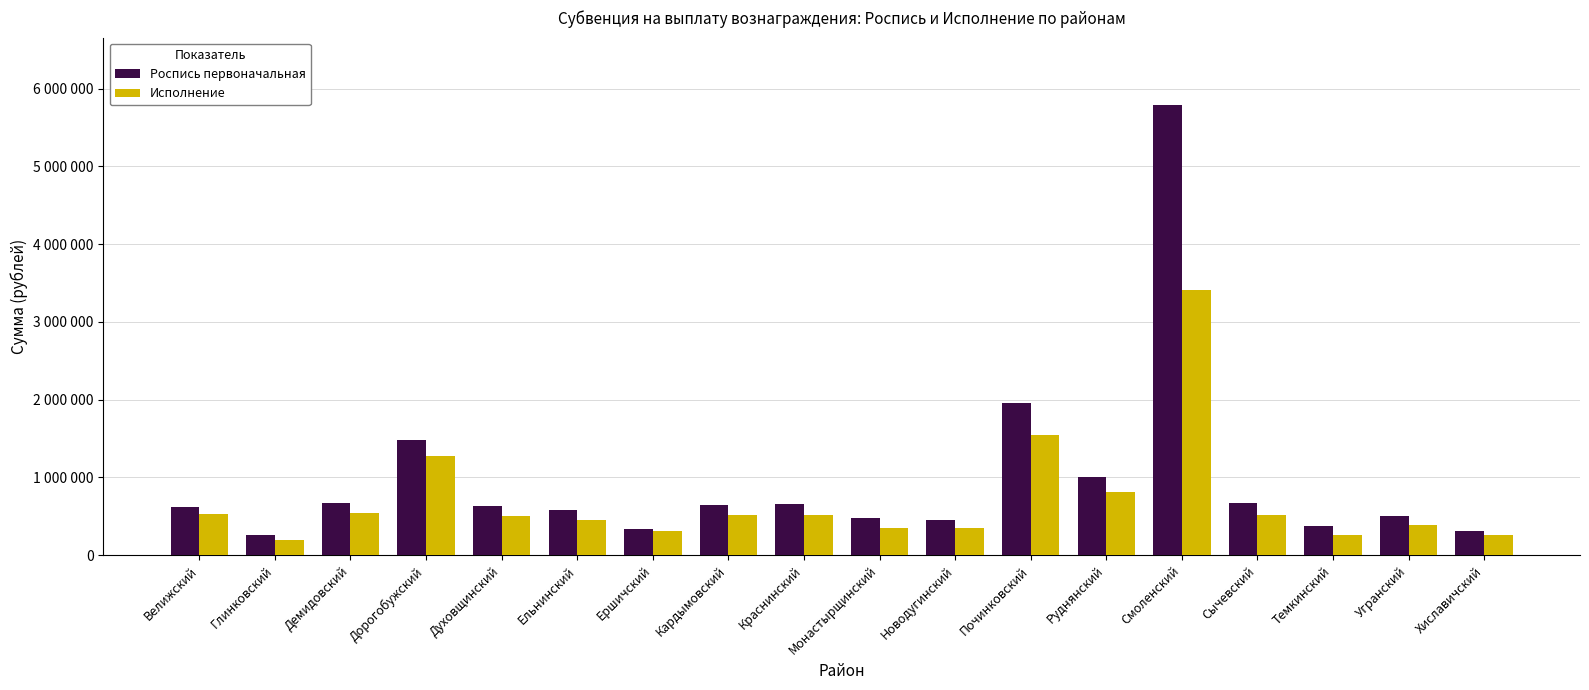

Rank the categories by Роспись первоначальная value from lowest to highest.

Глинковский, Хиславичский, Ершичский, Темкинский, Новодугинский, Монастырщинский, Угранский, Ельнинский, Велижский, Духовщинский, Кардымовский, Краснинский, Сычевский, Демидовский, Руднянский, Дорогобужский, Починковский, Смоленский